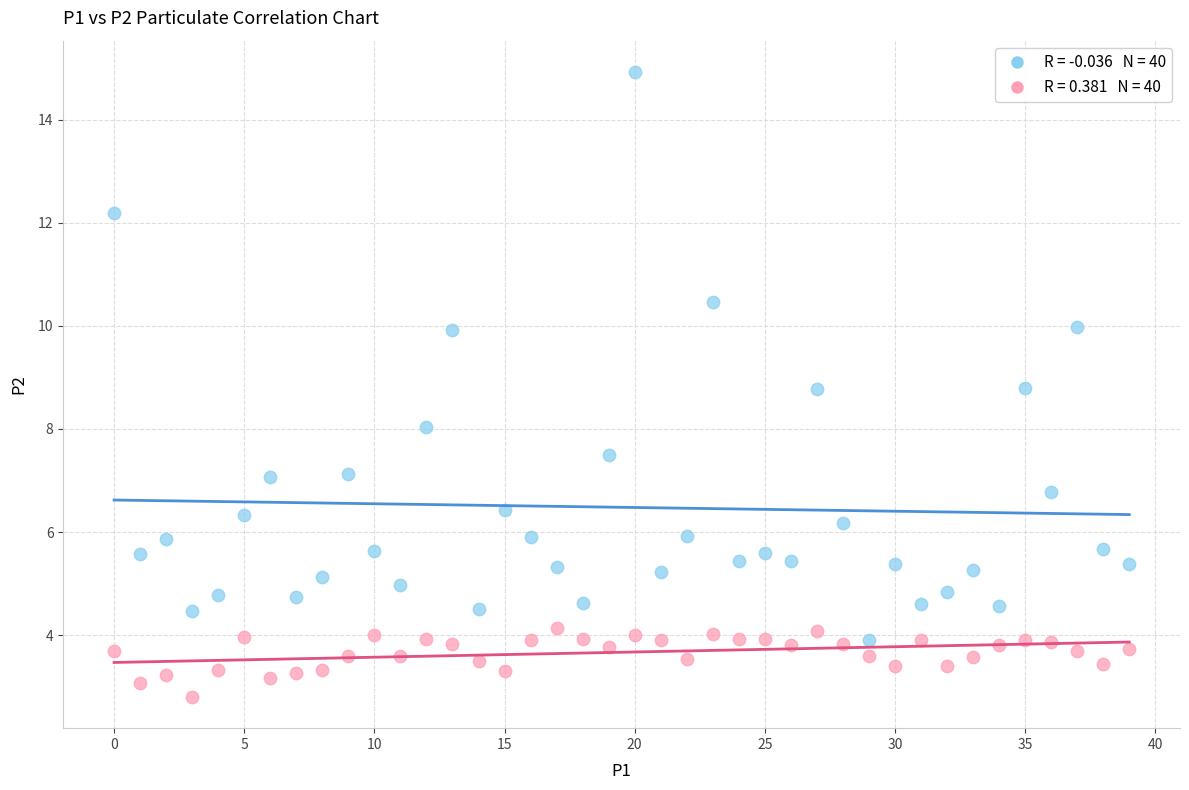

Across all data points, what is the range of Y values (max minus min)?

12.1